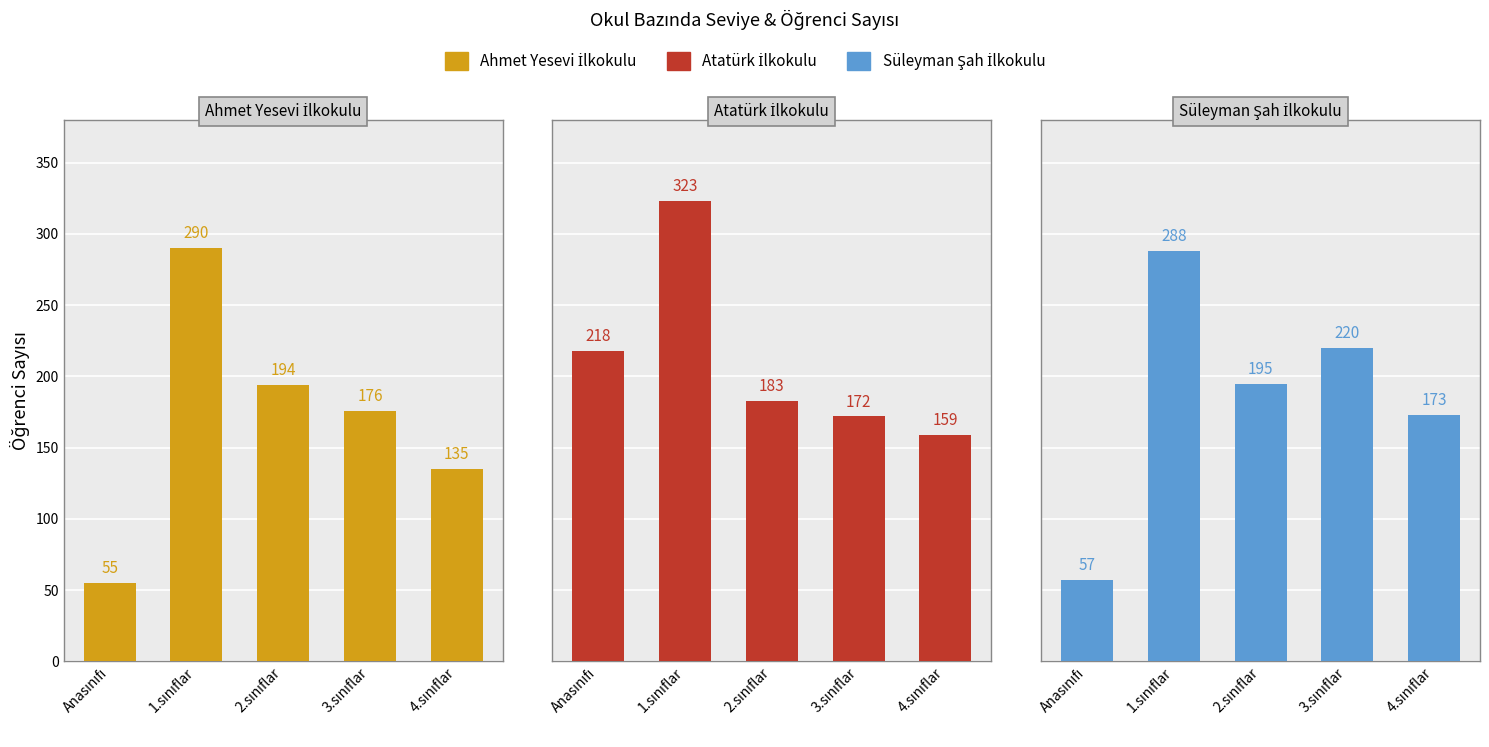

What are all the series names shown in the legend?

Ahmet Yesevi İlkokulu, Atatürk İlkokulu, Süleyman Şah İlkokulu